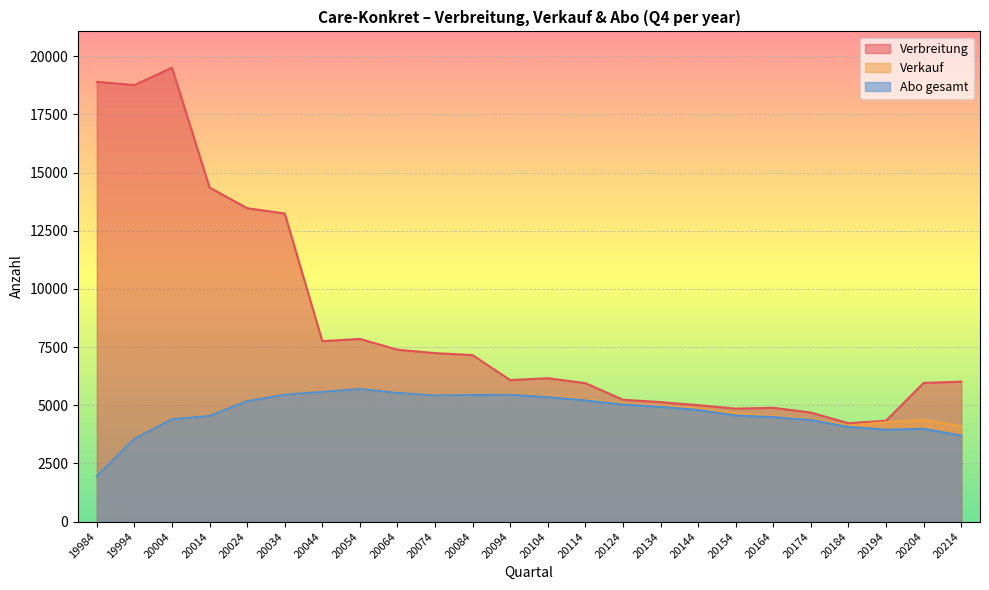

Which series changed the most between 20104 and 20214?

Abo gesamt